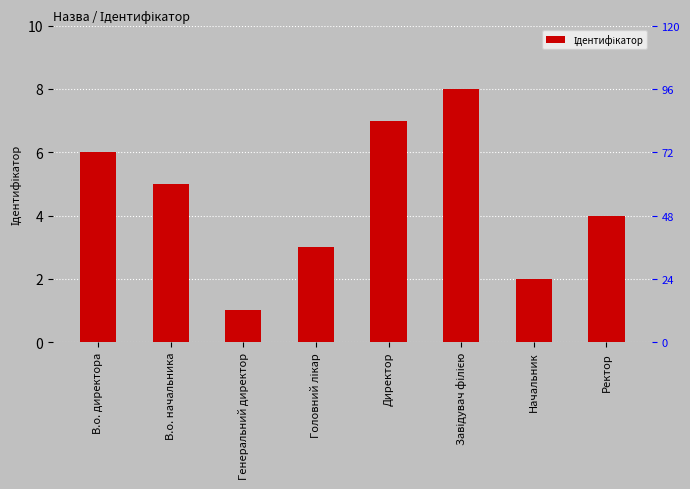

How many series are shown in this chart?

1